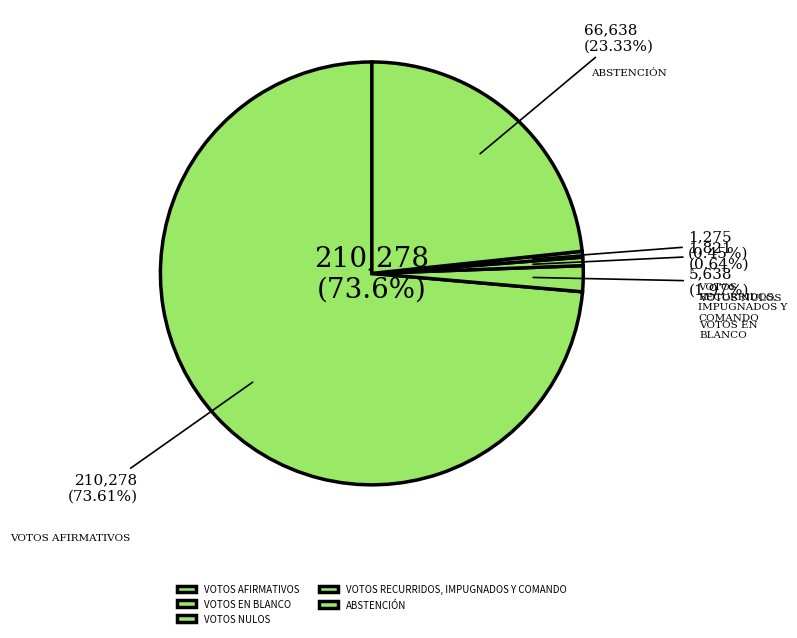

Which slice is the largest?

VOTOS AFIRMATIVOS